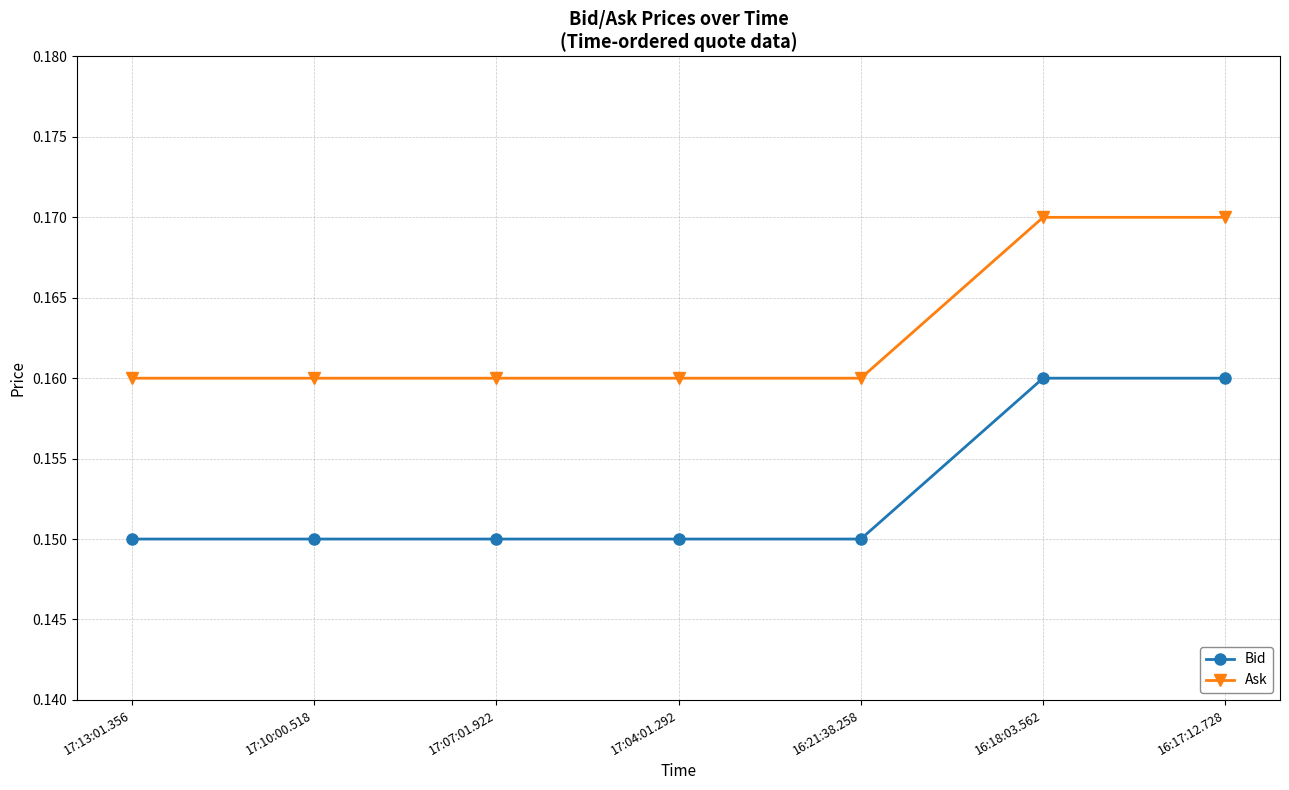

True or false: Bid and Ask intersect in this chart.

False